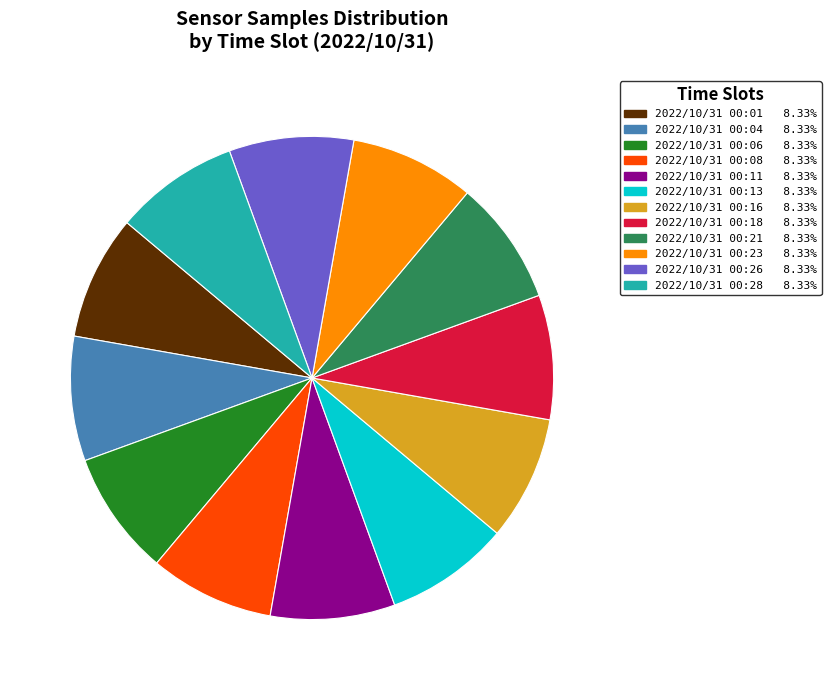

Count the number of slices in the pie.

12